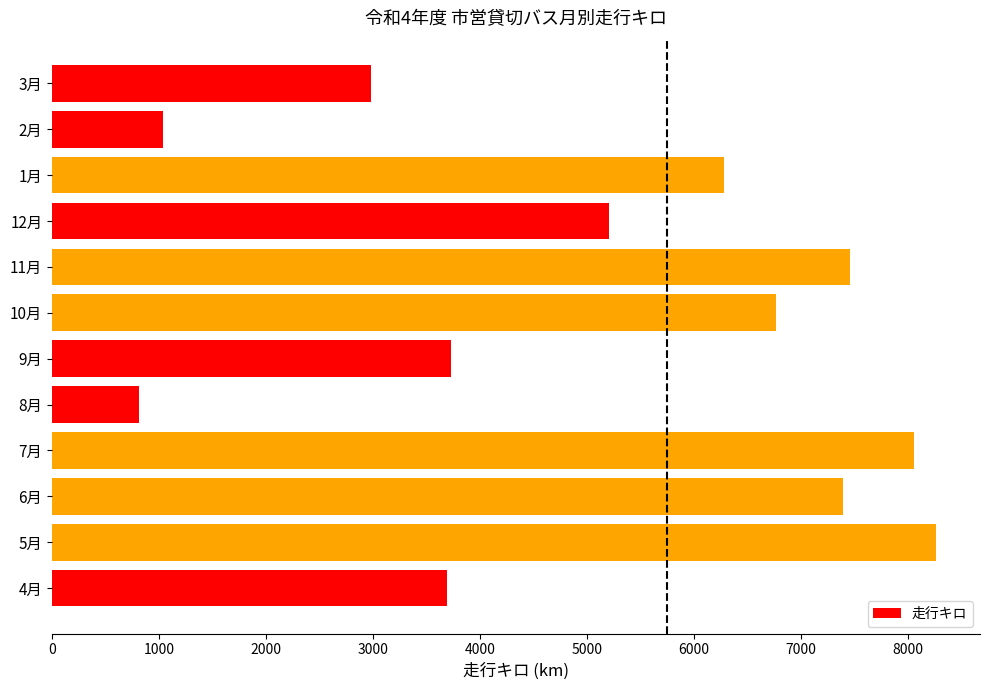

Reading bottom to top, transcribe all the data shown in this chart.

3688.2	8257.1	7390.9	8051.5	810.0	3723.9	6761.5	7459.9	5204.7	6278.9	1035.8	2982.4